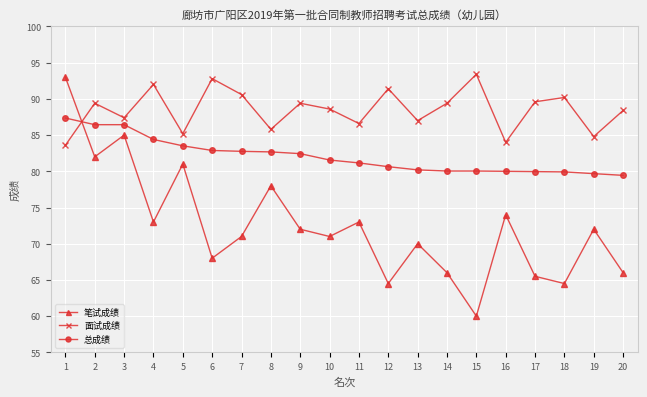

Which series ends up on top after the final intersection of 笔试成绩 and 面试成绩?

面试成绩